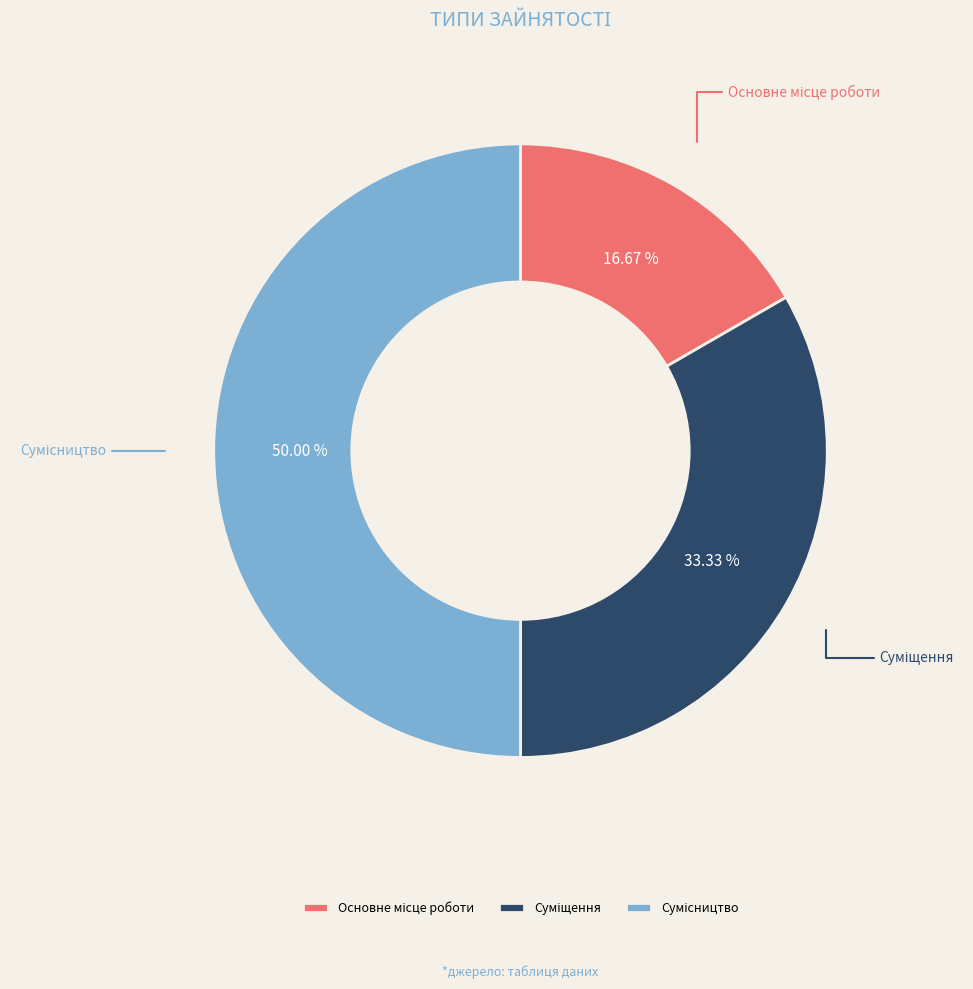

How many segments does this pie chart have?

3